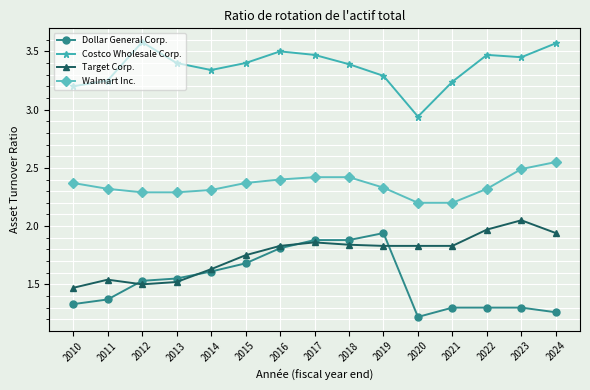

At which category does Costco Wholesale Corp. reach its first local peak?

2012